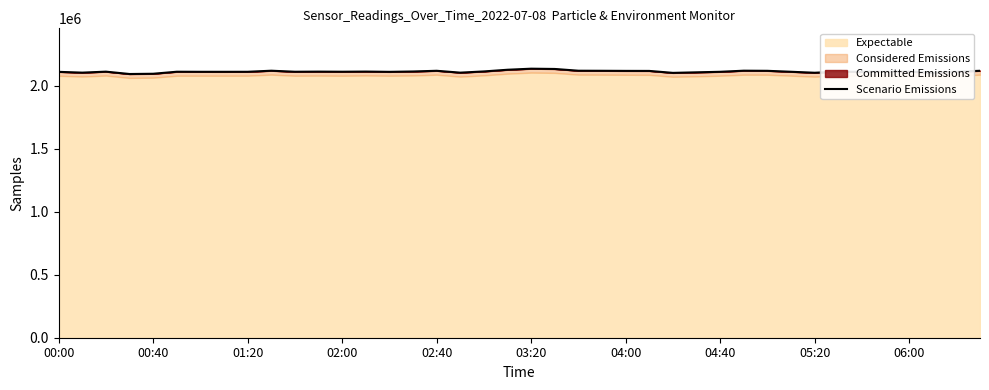

What is the approximate value at 13?

2111815.6